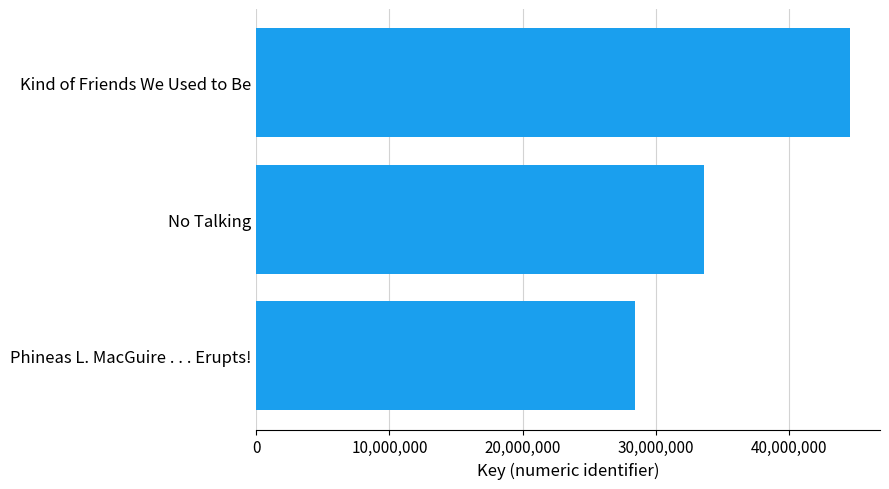

What is the sum of all values?

106687088